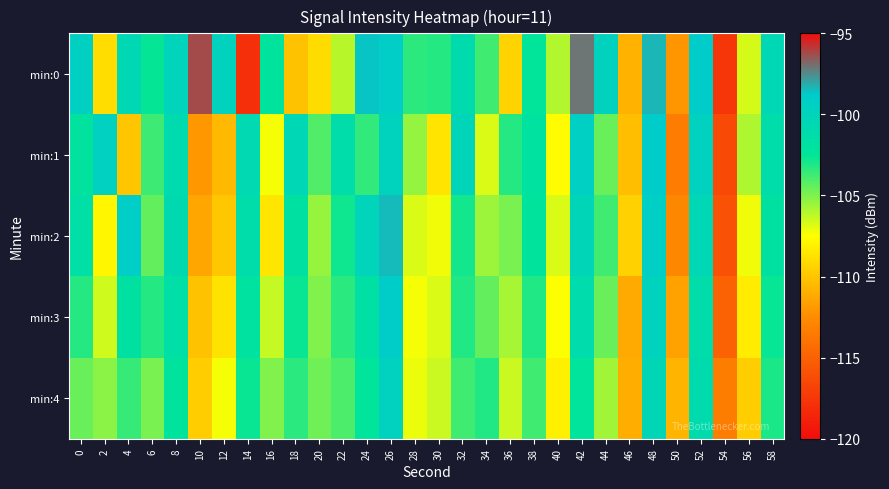

Which series has the largest total across all categories?

min:0